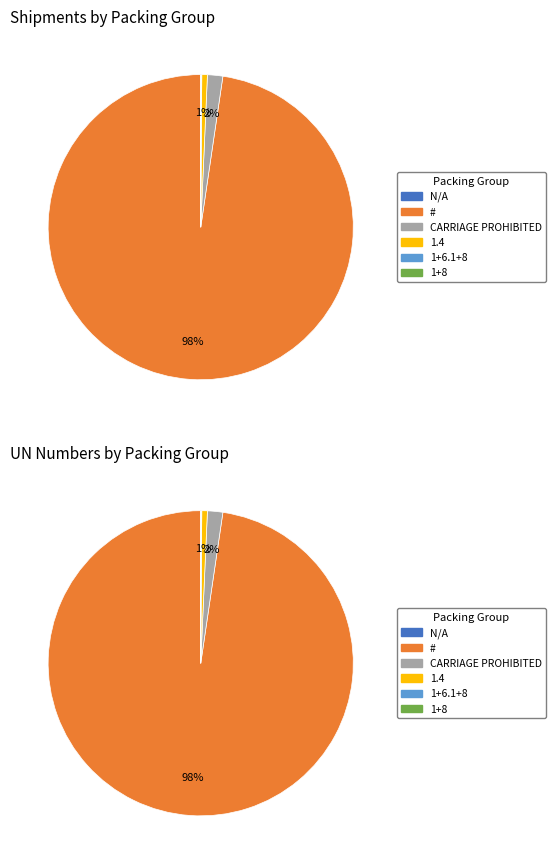

What is the largest slice in the pie chart?

#